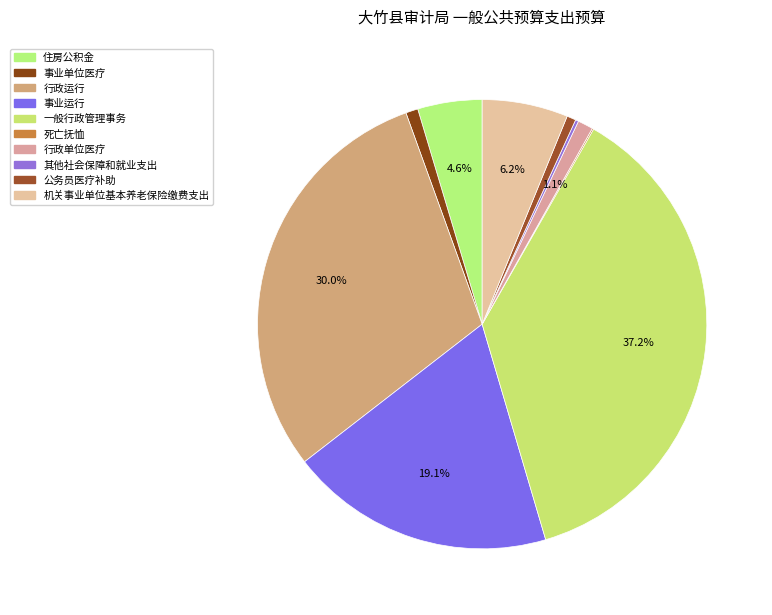

Which category has the biggest portion of the pie?

一般行政管理事务